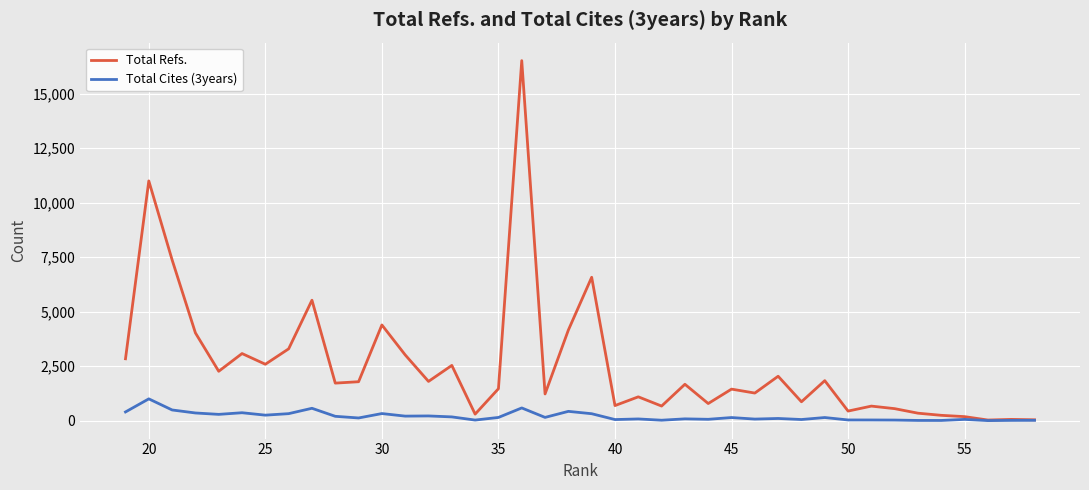

Does the chart display data point markers on the line(s)?

No